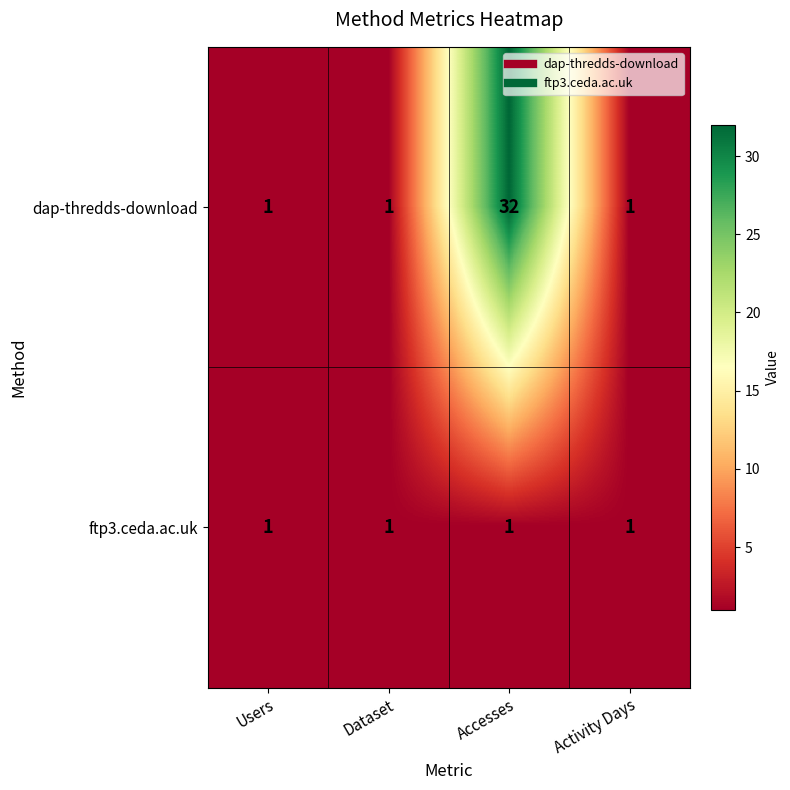

Count the number of data series in this chart.

2